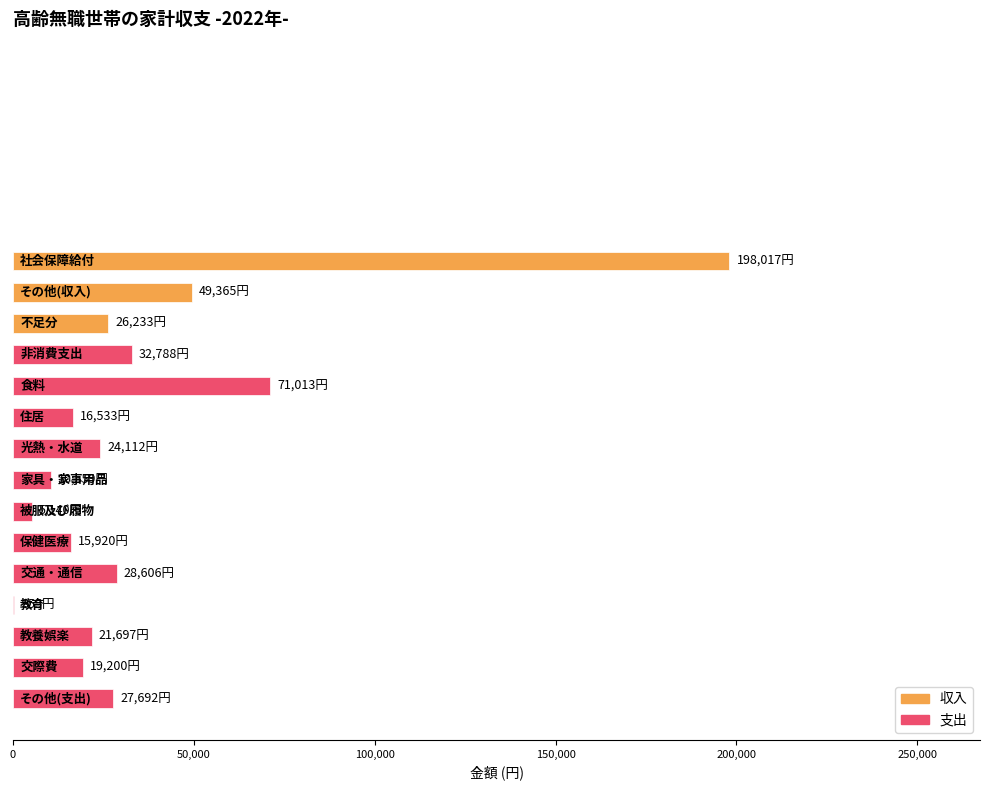

Rank the categories by value from highest to lowest.

社会保障給付, 食料, その他(収入), 非消費支出, 交通・通信, その他(支出), 不足分, 光熱・水道, 教養娯楽, 交際費, 住居, 保健医療, 家具・家事用品, 被服及び履物, 教育